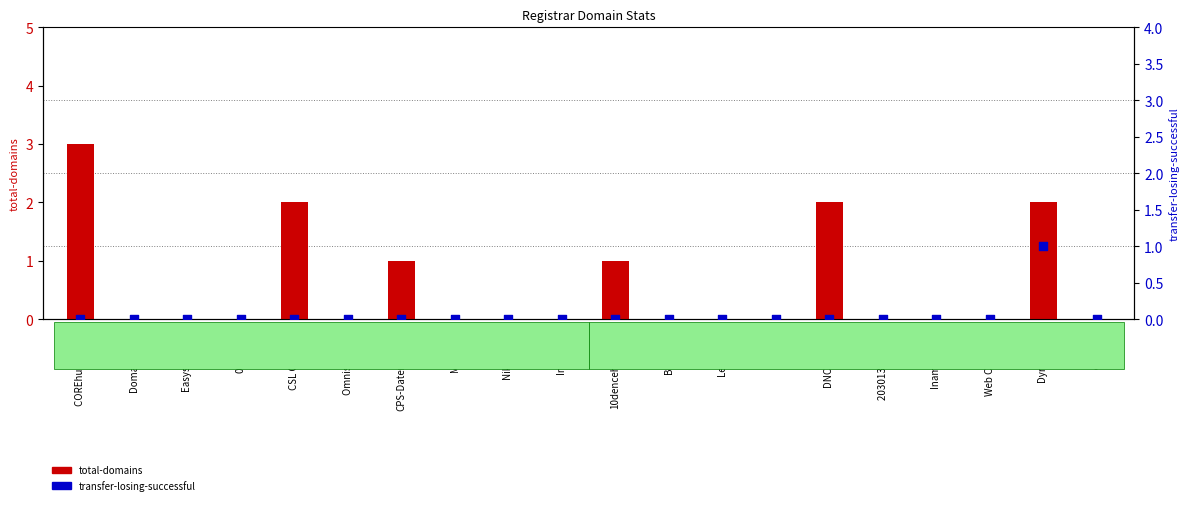

What are all the series names shown in the legend?

total-domains, transfer-losing-successful